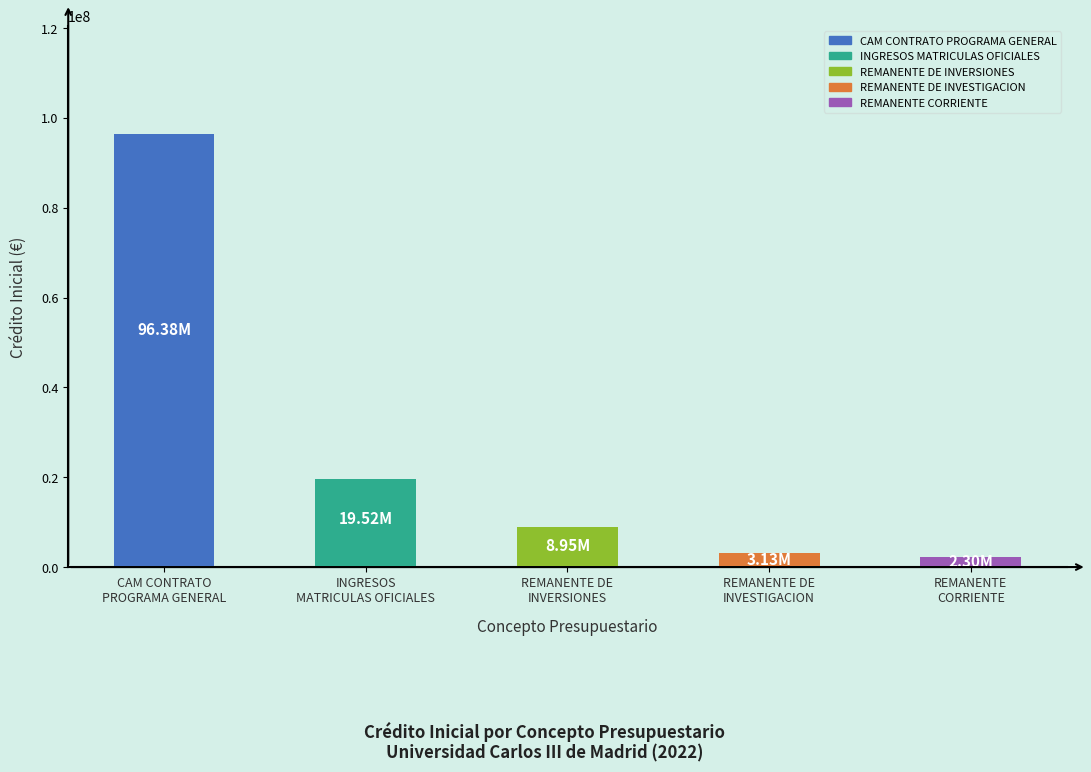

Does the chart contain any negative values?

No